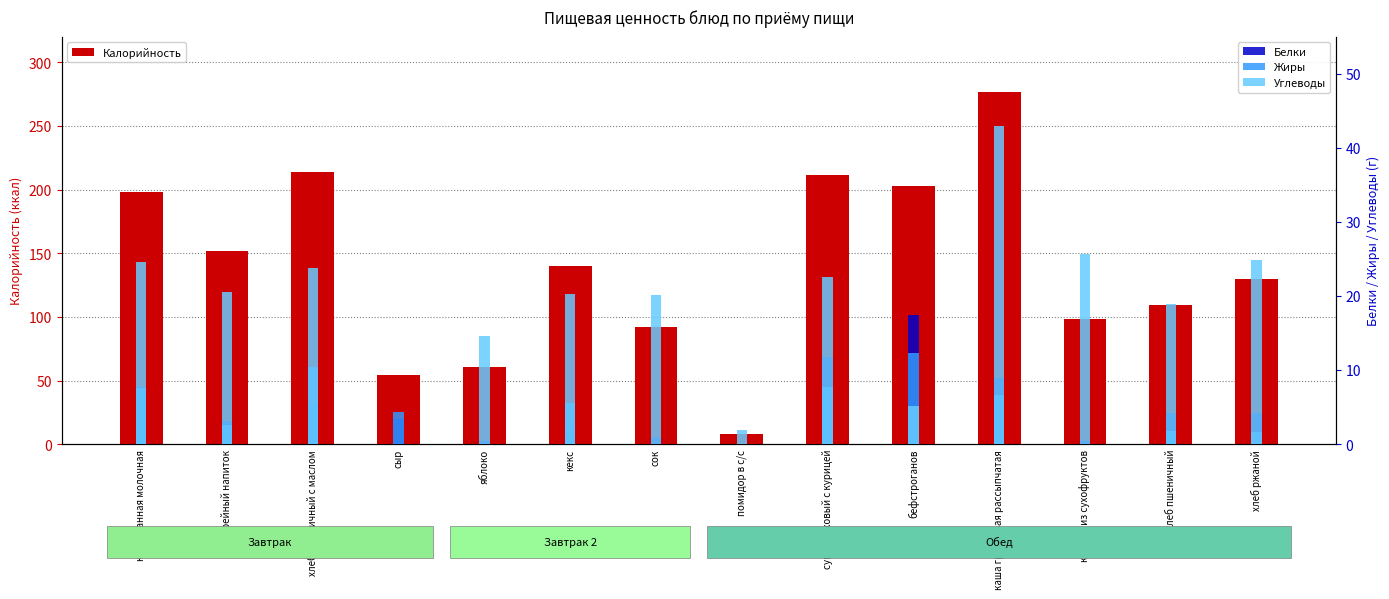

The value of Белки at сыр is 3.5. True or false?

True